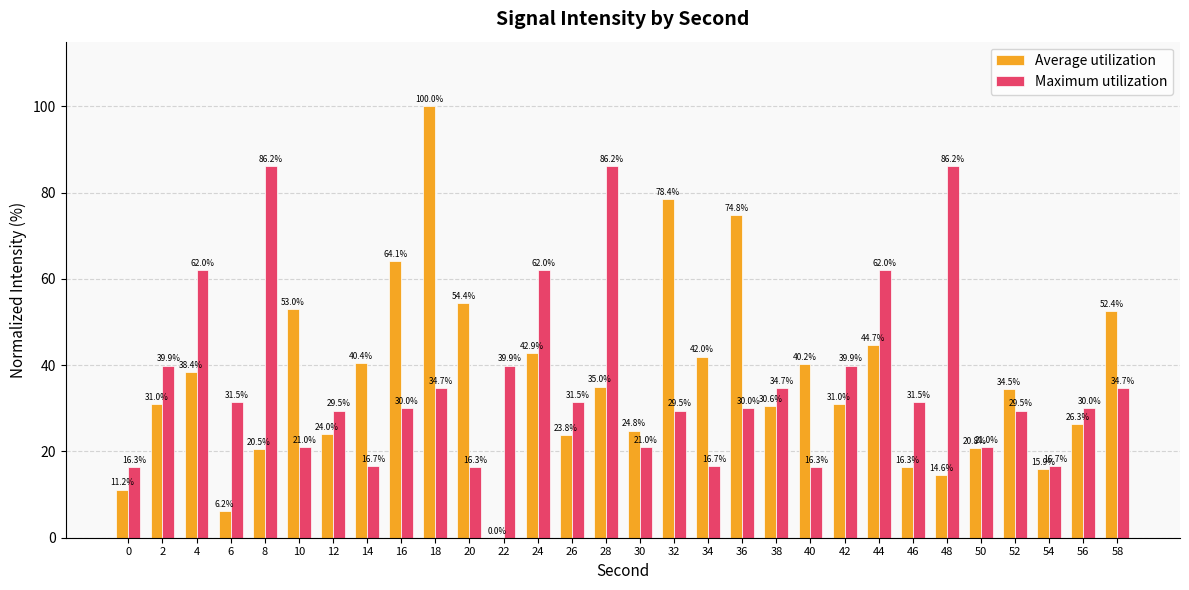

Reading right to left, extract all data points from this chart.

Average utilization: 58=52.4	56=26.3	54=15.9	52=34.5	50=20.8	48=14.6	46=16.3	44=44.7	42=31.0	40=40.2	38=30.6	36=74.8	34=42.0	32=78.4	30=24.8	28=35.0	26=23.8	24=42.9	22=0.0	20=54.4	18=100.0	16=64.1	14=40.4	12=24.0	10=53.0	8=20.5	6=6.2	4=38.4	2=31.0	0=11.2
Maximum utilization: 58=34.7	56=30.0	54=16.7	52=29.5	50=21.0	48=86.2	46=31.5	44=62.0	42=39.9	40=16.3	38=34.7	36=30.0	34=16.7	32=29.5	30=21.0	28=86.2	26=31.5	24=62.0	22=39.9	20=16.3	18=34.7	16=30.0	14=16.7	12=29.5	10=21.0	8=86.2	6=31.5	4=62.0	2=39.9	0=16.3